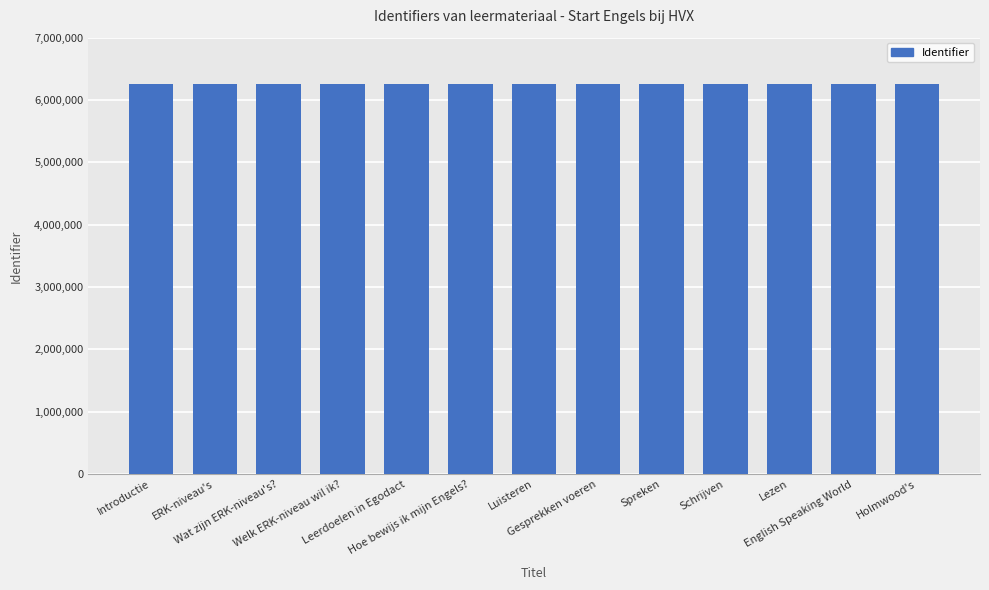

What is the minimum value shown in the chart?

6250216